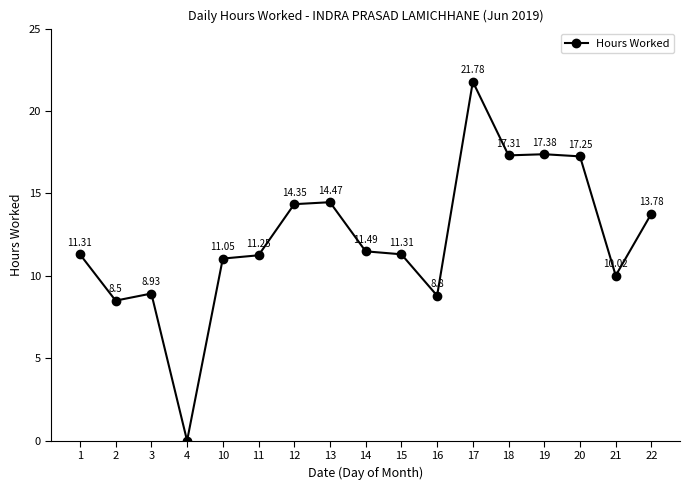

What is the average value?

12.3